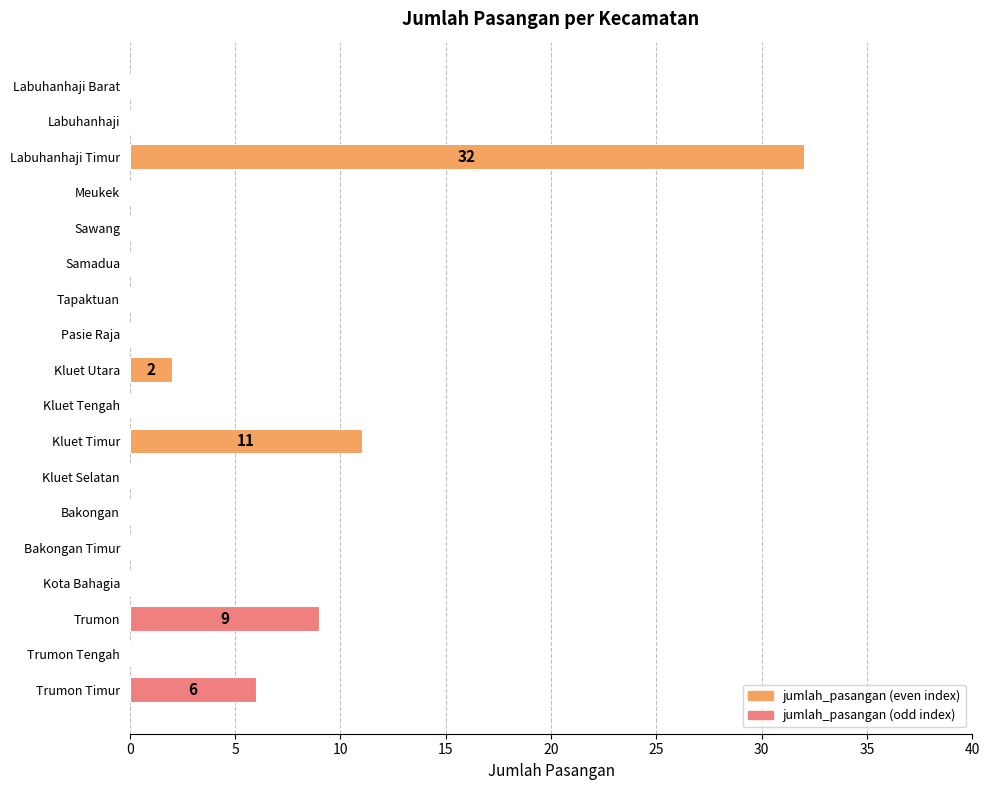

Reading top to bottom, extract all data points from this chart.

Labuhanhaji Barat=0	Labuhanhaji=0	Labuhanhaji Timur=32	Meukek=0	Sawang=0	Samadua=0	Tapaktuan=0	Pasie Raja=0	Kluet Utara=2	Kluet Tengah=0	Kluet Timur=11	Kluet Selatan=0	Bakongan=0	Bakongan Timur=0	Kota Bahagia=0	Trumon=9	Trumon Tengah=0	Trumon Timur=6